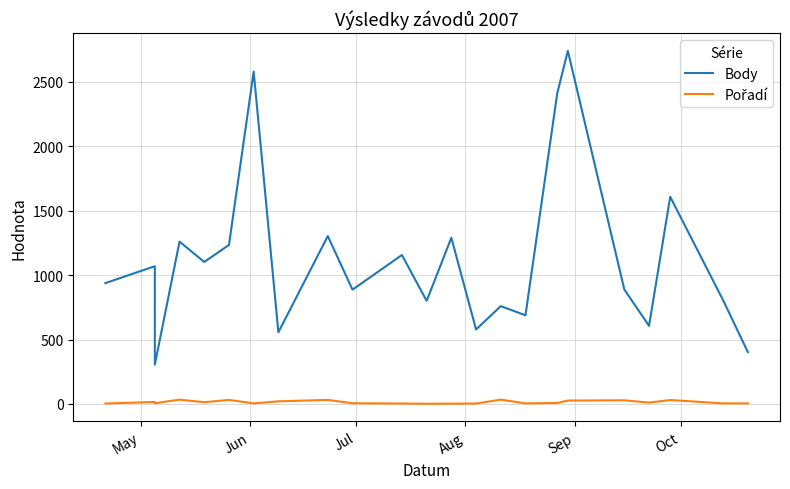

What is the average value of the Pořadí series?

14